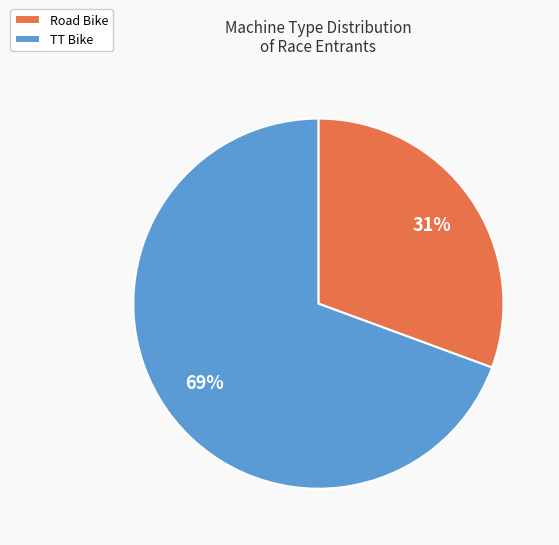

To the nearest percent, what is the combined percentage of TT Bike and Road Bike?

100%